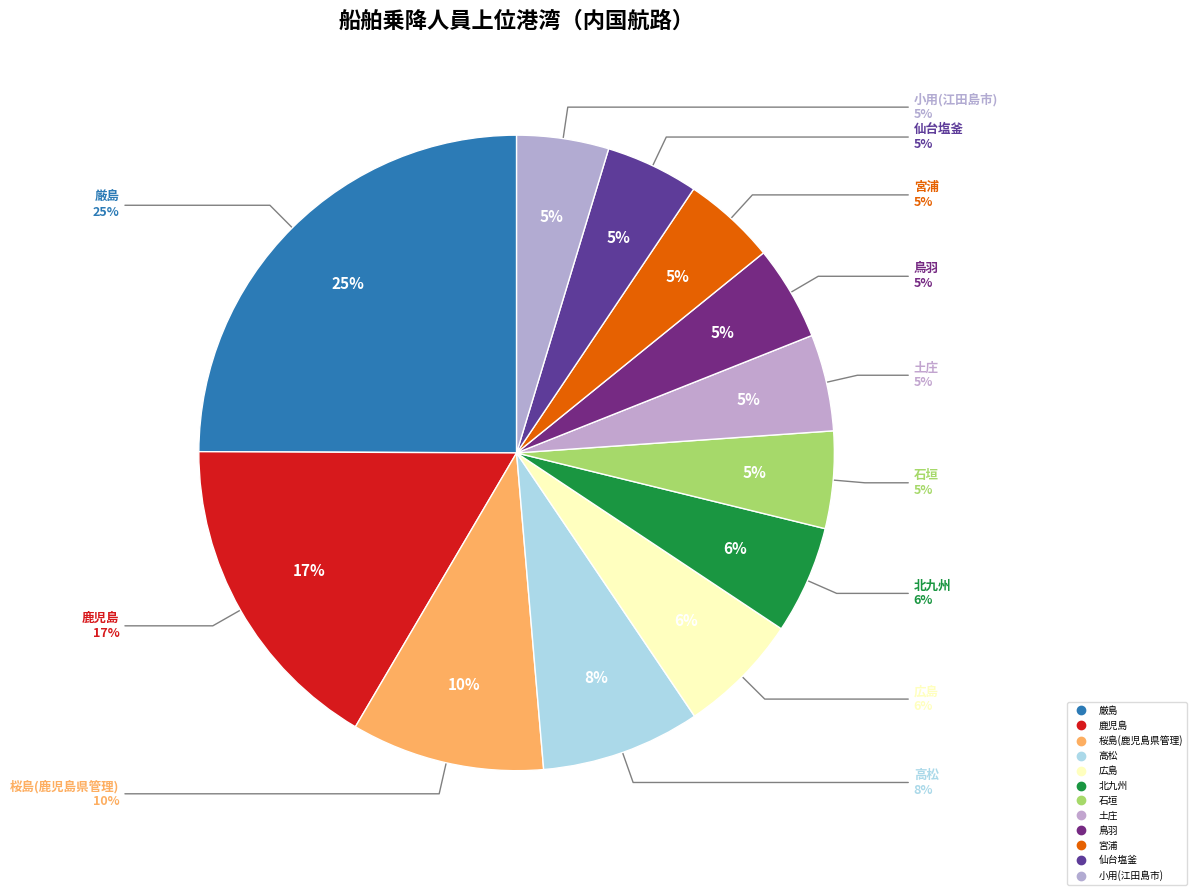

Between 桜島(鹿児島県管理) and 厳島, which is larger?

厳島